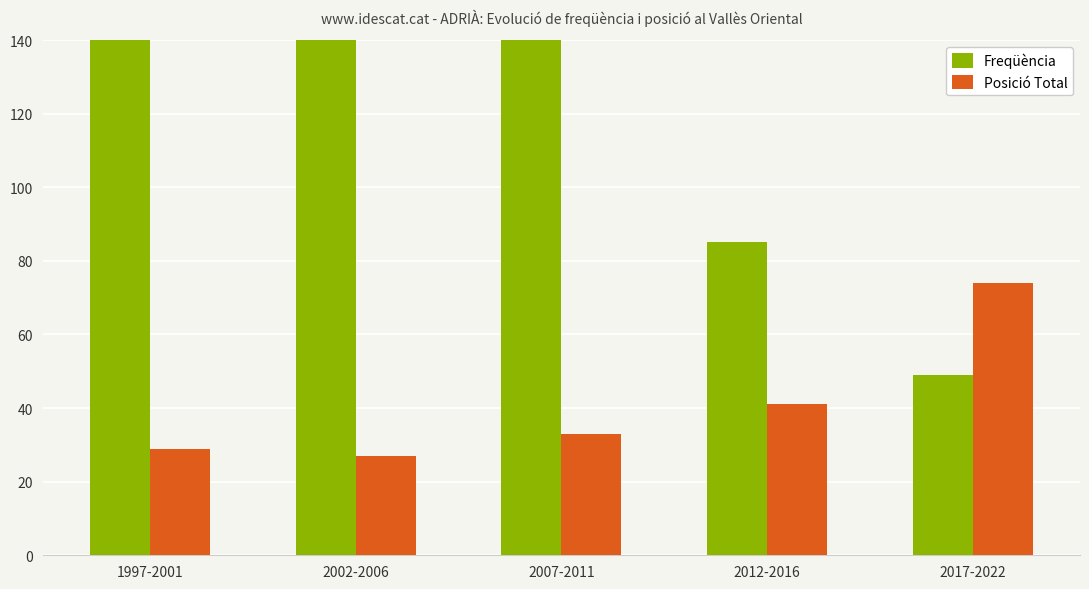

What is the label of the 3rd bar from the right?

2007-2011